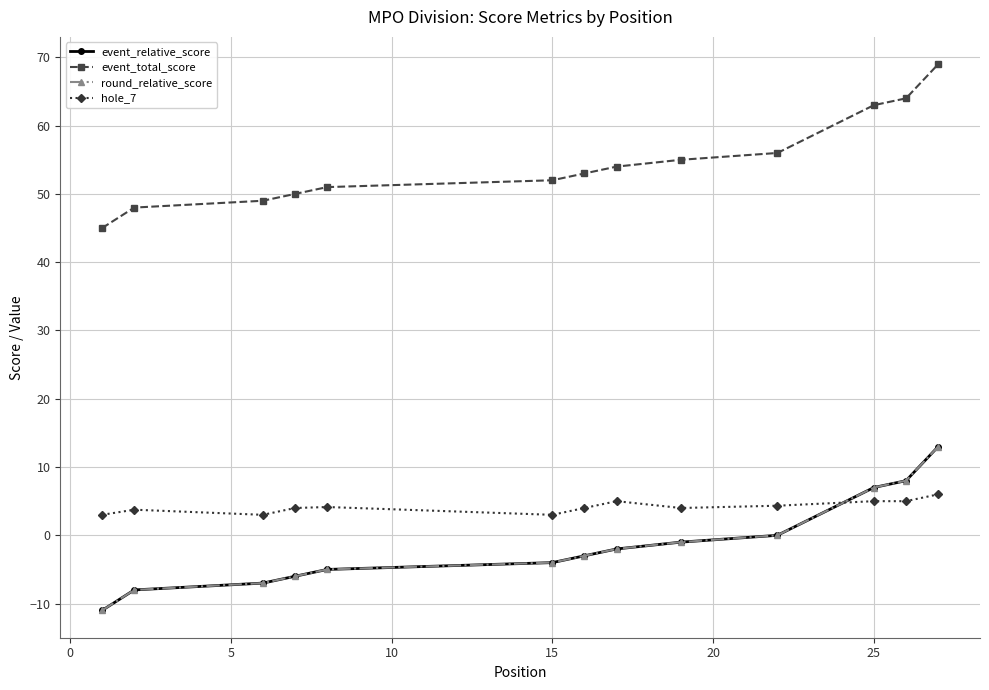

True or false: round_relative_score and event_relative_score cross at least once.

False